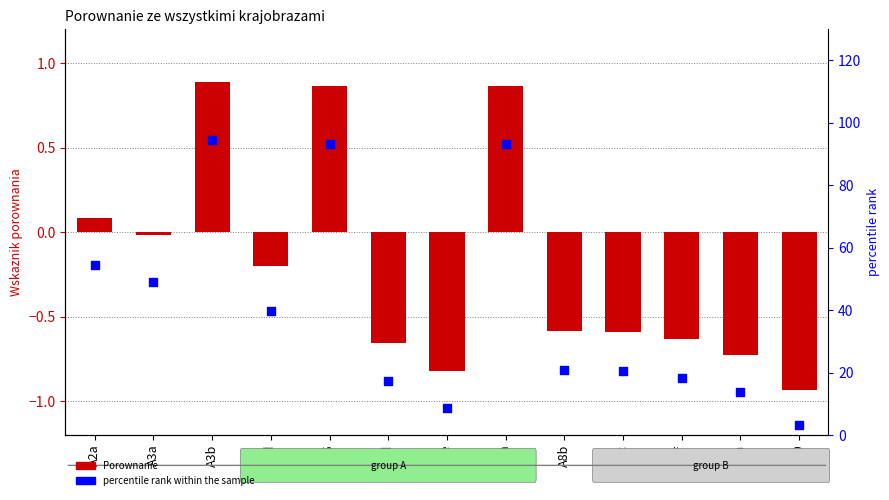

At which category is the sum across all series the highest?

A3b